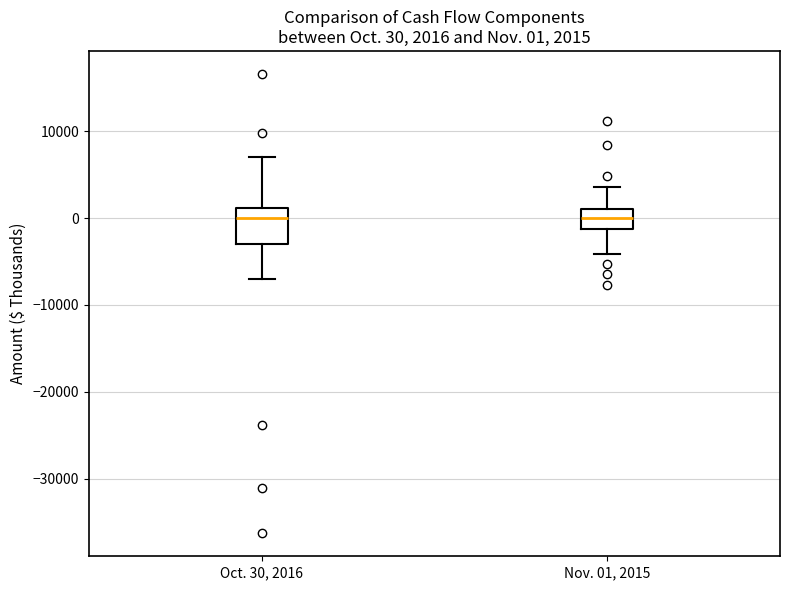

Which box is the tallest, from its lower edge to its upper edge?

Oct. 30, 2016